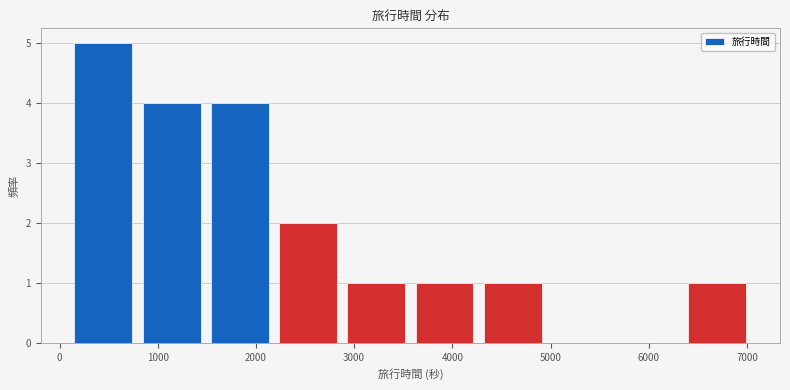

What is the height of the bar covering 800 to 1500 on the x-axis? Neither the bar edges nor the heights are printed on the chart, so give them approximately, as read against the axes.

4